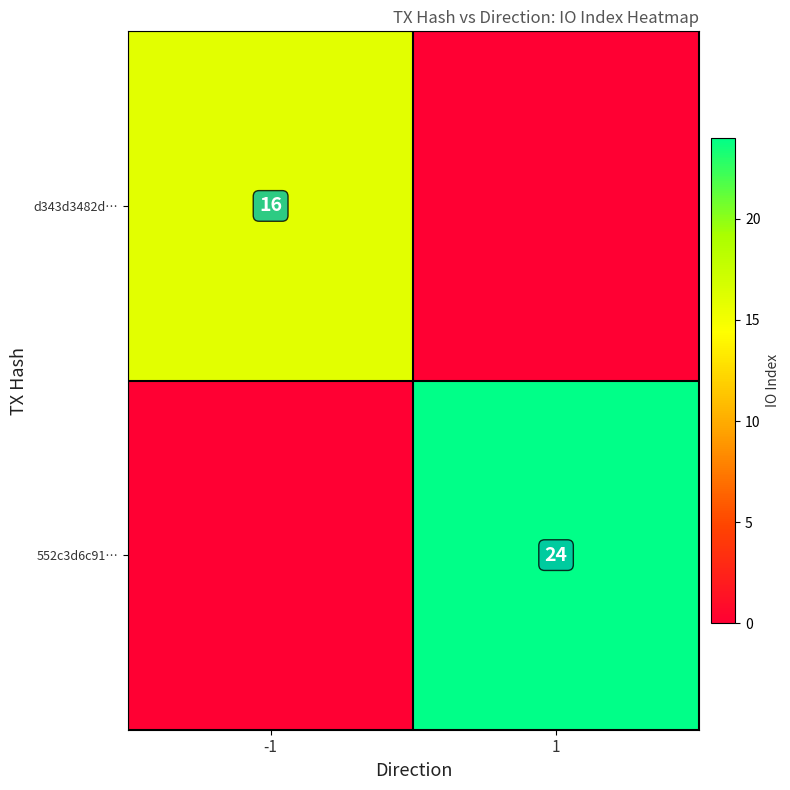

At 1, list the series in order from largest to smallest.

552c3d6c91…, d343d3482d…